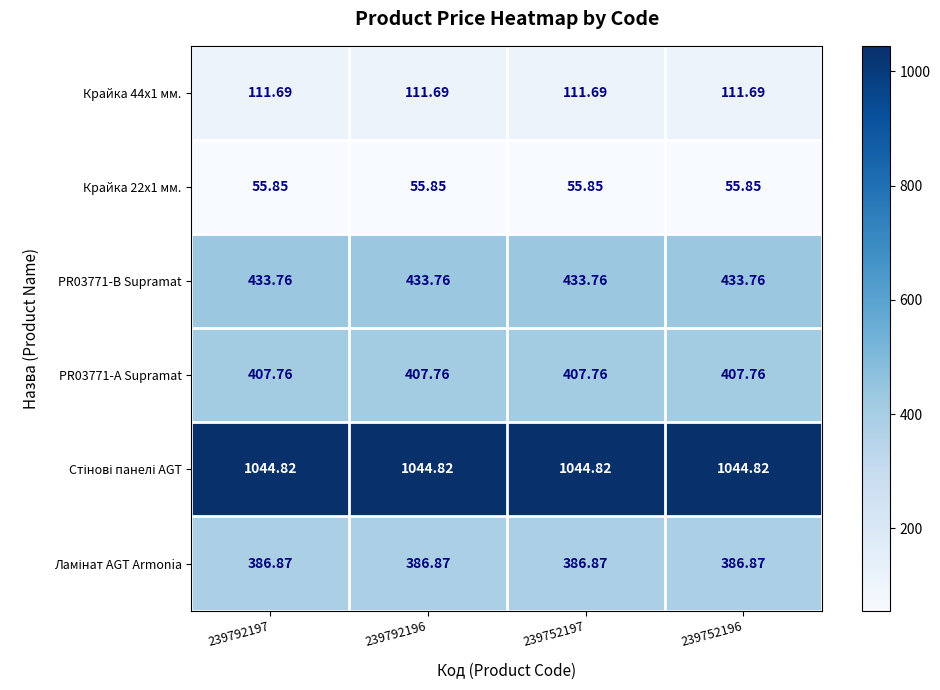

What is the total value across all series at 239752197?

2440.8